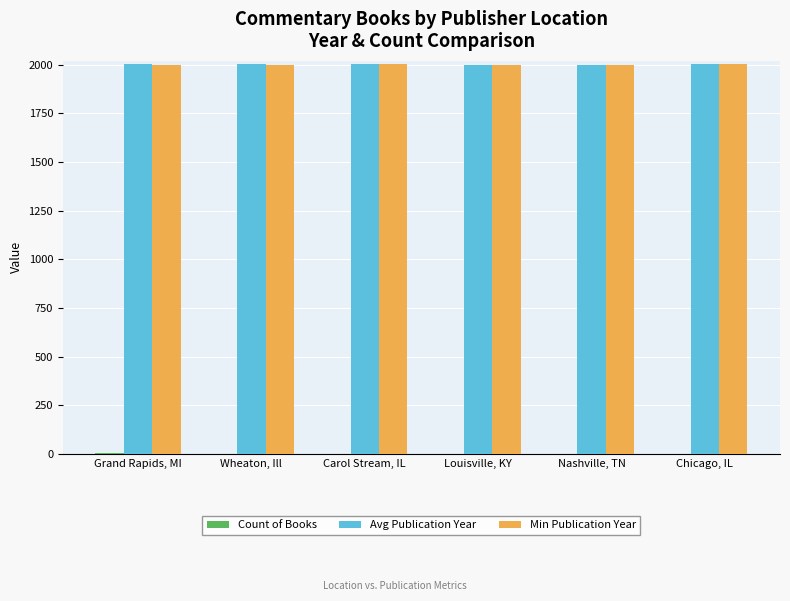

What is the sum of all Avg Publication Year values?

12016